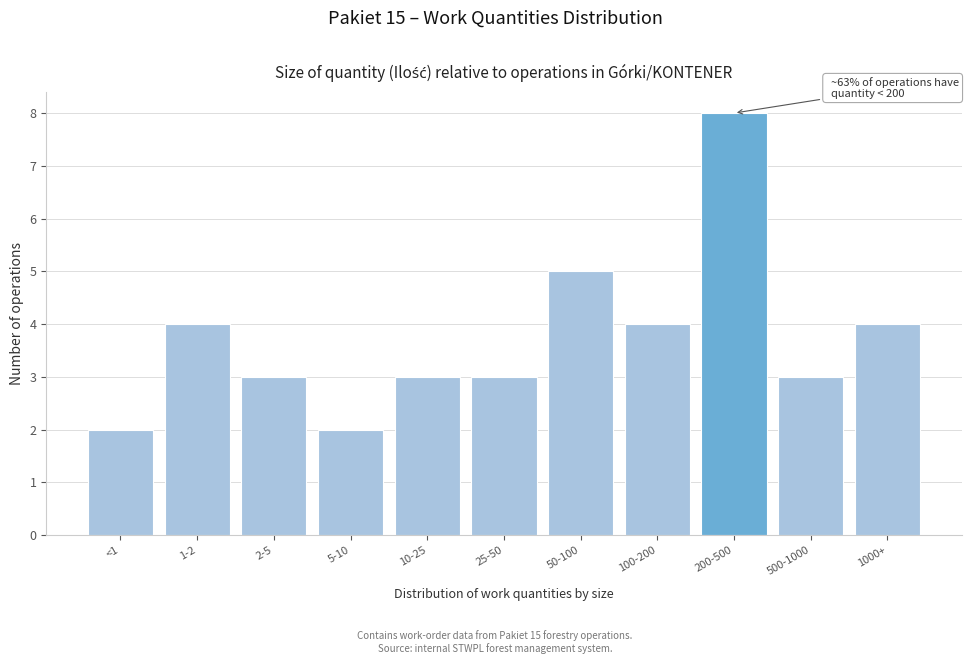

Reading right to left, extract all data points from this chart.

4	3	8	4	5	3	3	2	3	4	2